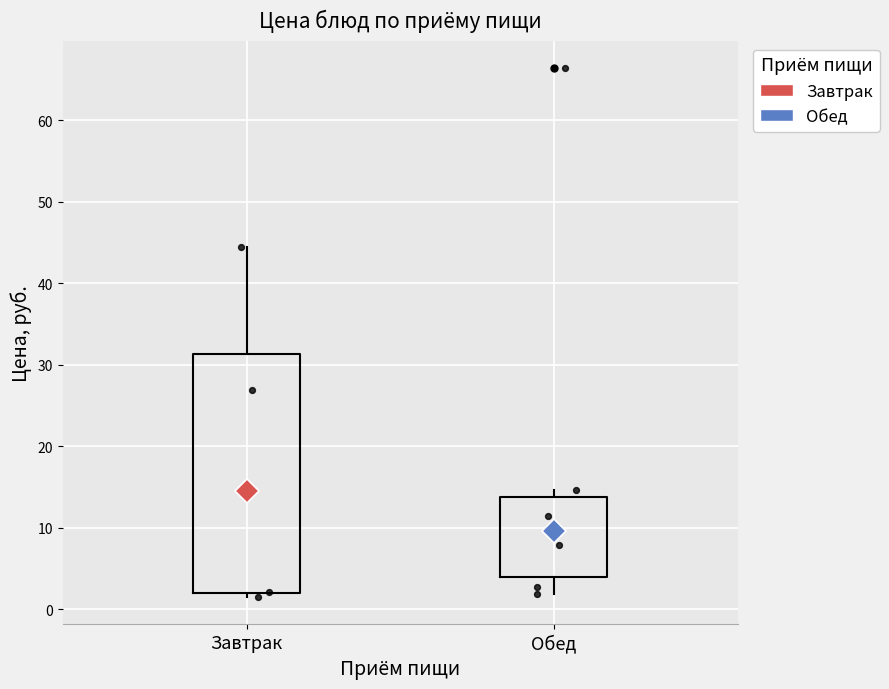

Reading left to right, read every box against the y-axis: the position of its median line, the range the box covers, and the ends of its whiskers. The values are not printed on the chart, so give them approximately, as read against the axis.

Завтрак: median 15, box 2 to 31, whiskers 1 to 44
Обед: median 10, box 4 to 14, whiskers 2 to 15